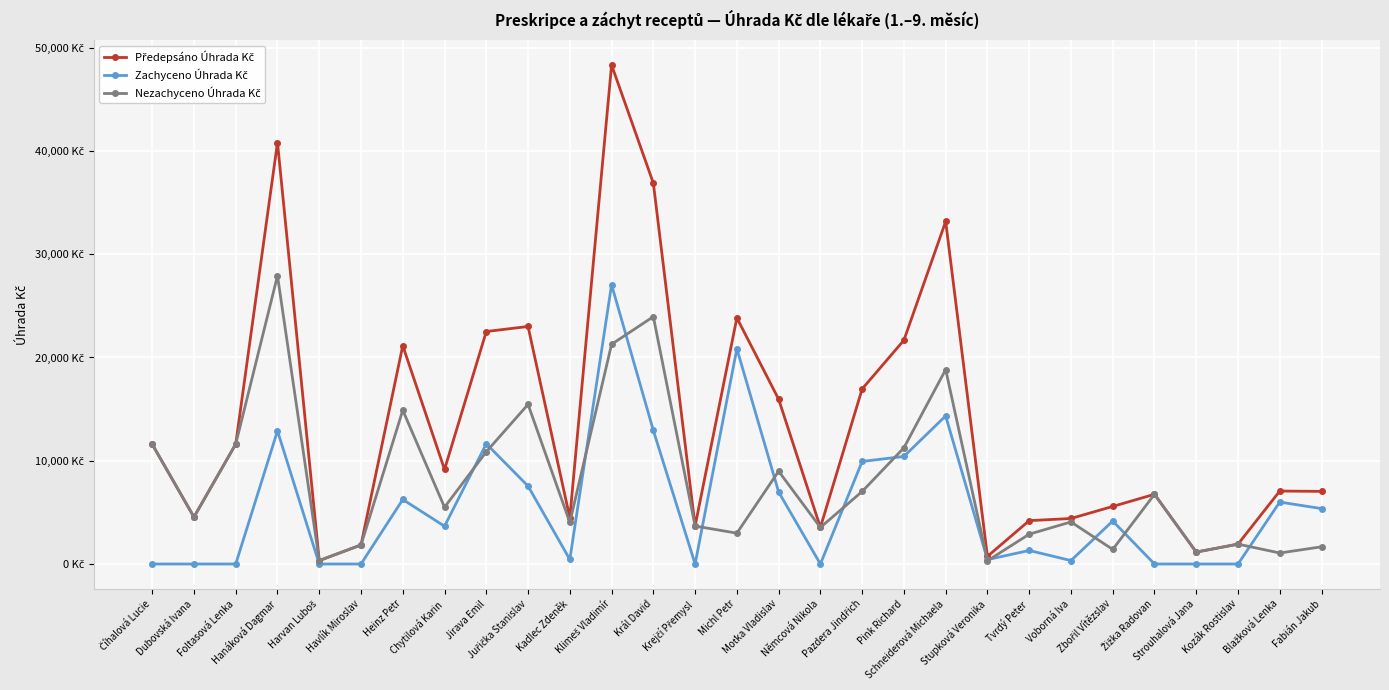

Is the value of Zachyceno Úhrada Kč at Dubovská Ivana greater than the value of Předepsáno Úhrada Kč at Pink Richard?

No